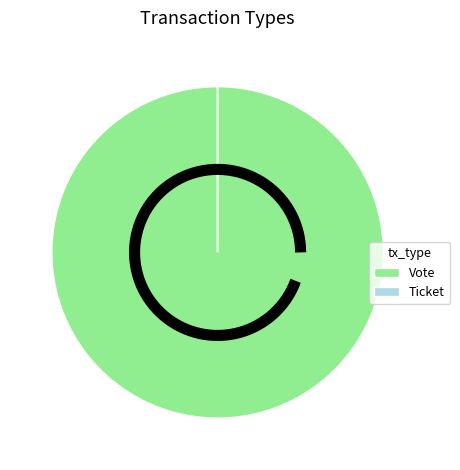

To the nearest percent, what percentage of the pie is Vote?

100%